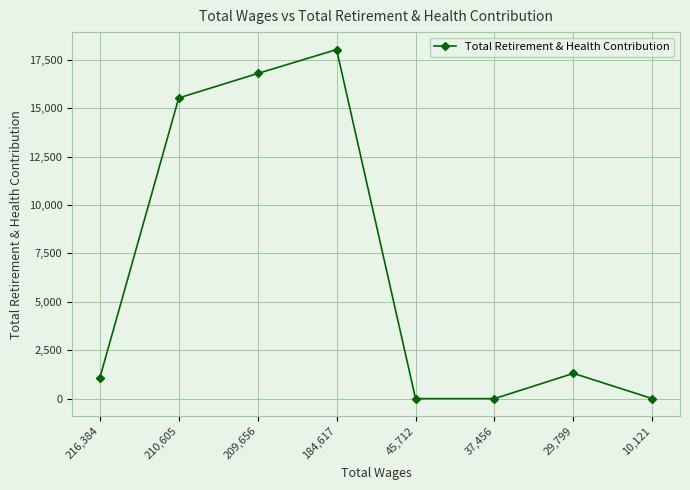

At which label is the value closest to 9017?

210,605